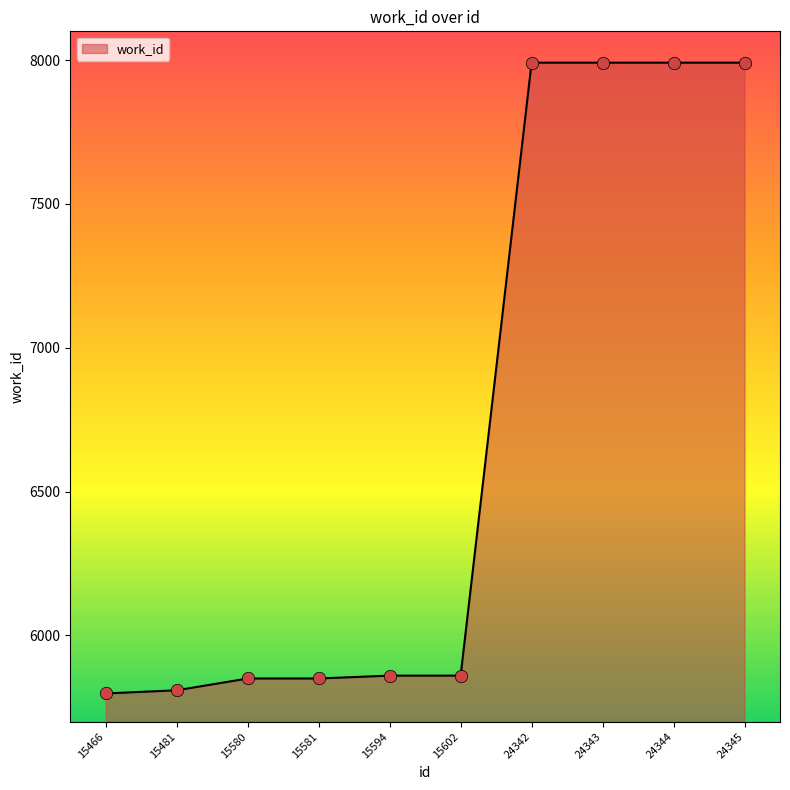

What is the change in value from 15580 to 24342?

+2141